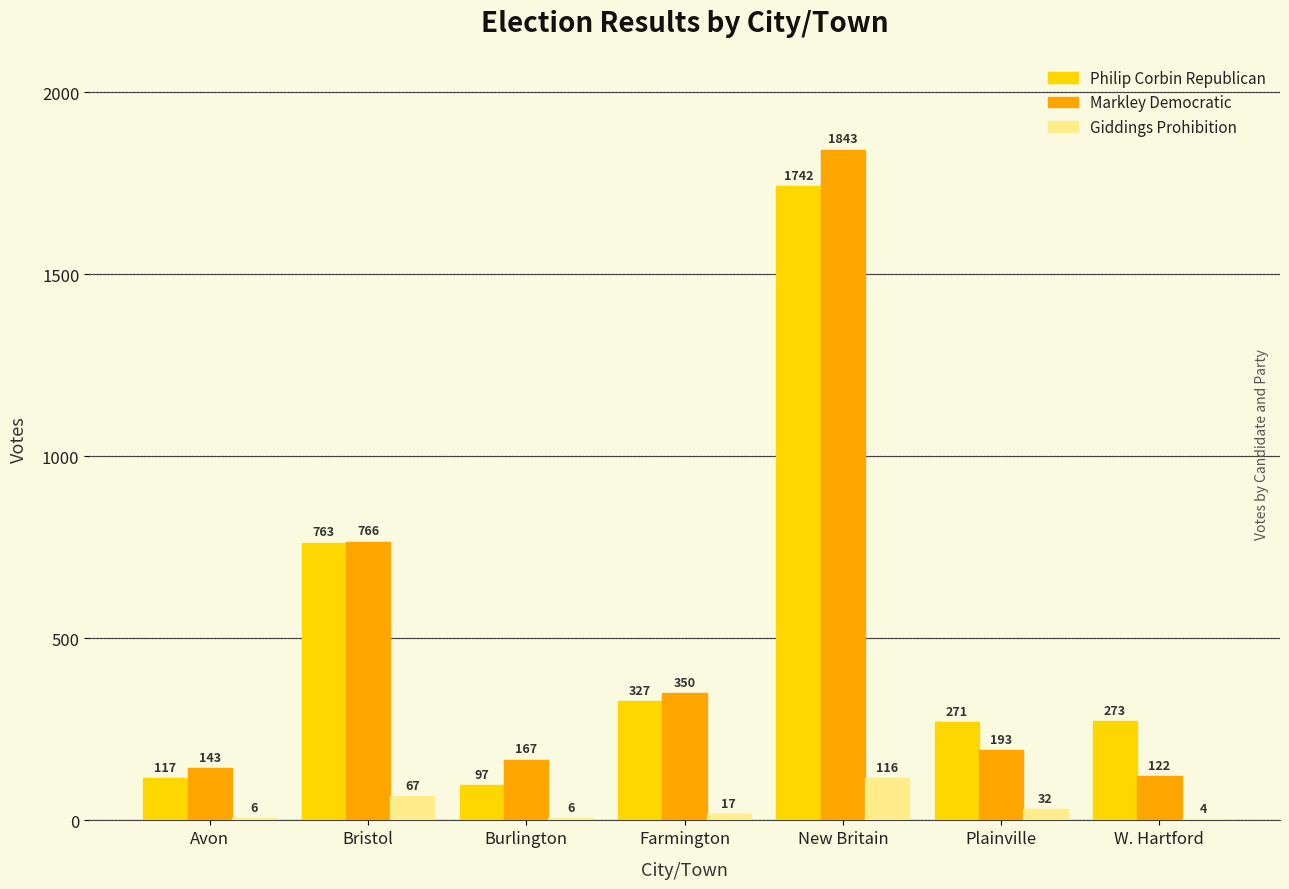

What is the sum of all Giddings Prohibition values?

248